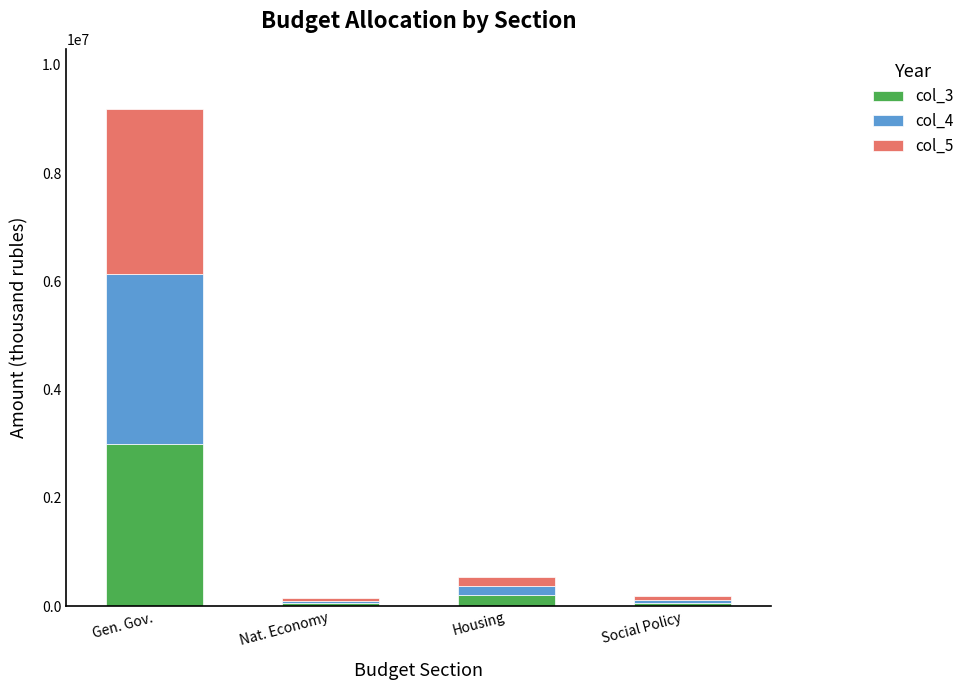

What is the difference between the maximum and minimum values in the col_3 series?

2943996.5